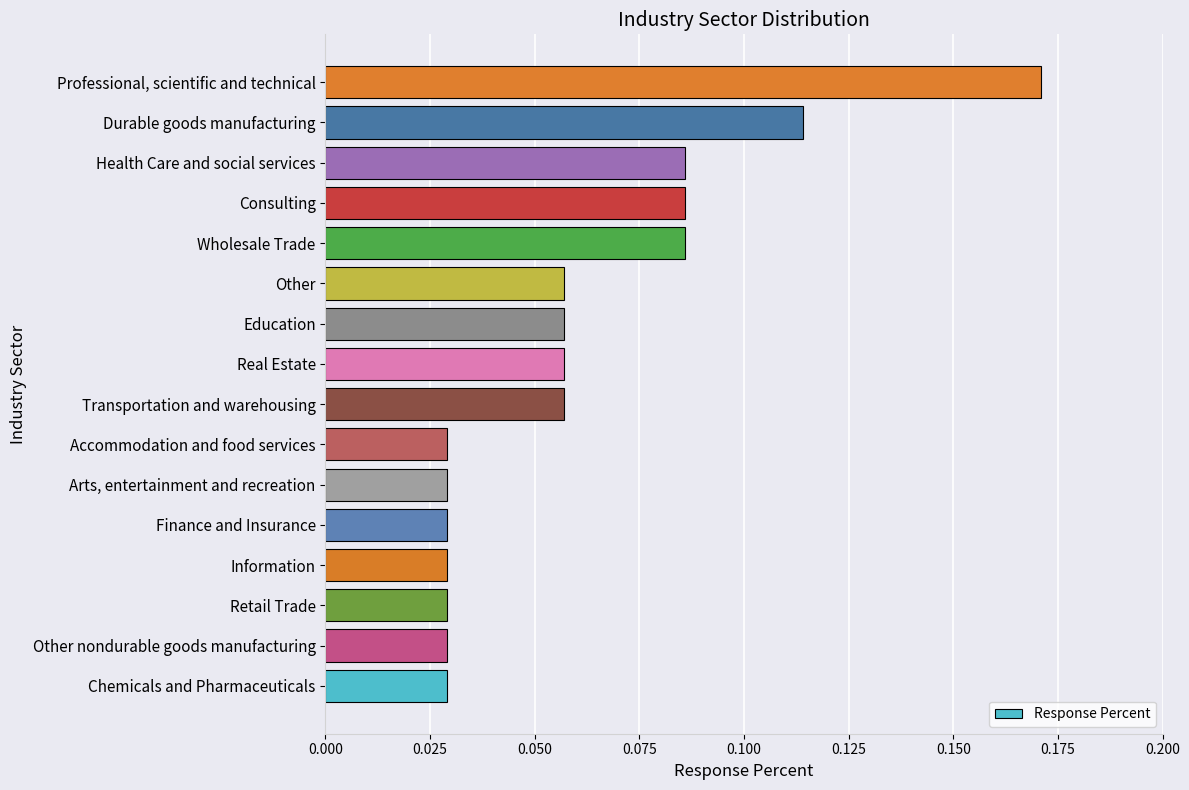

How many values are between 0 and 1?

16